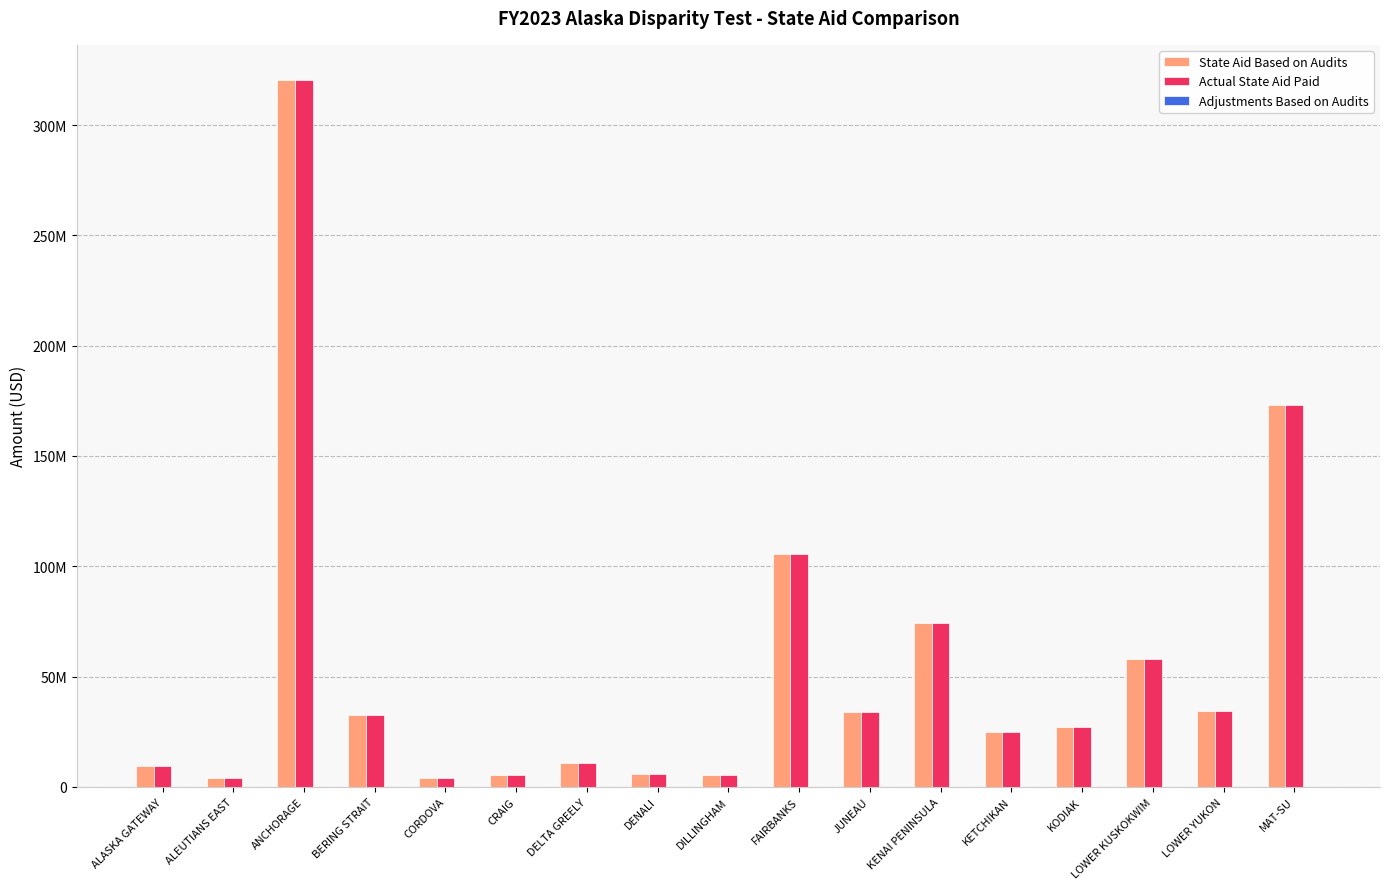

Are the bars grouped side by side (vs. stacked)?

Yes